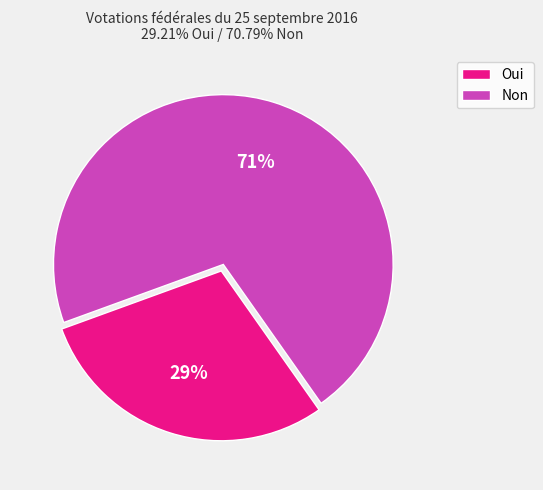

The Oui slice represents 29% of the pie. True or false?

True